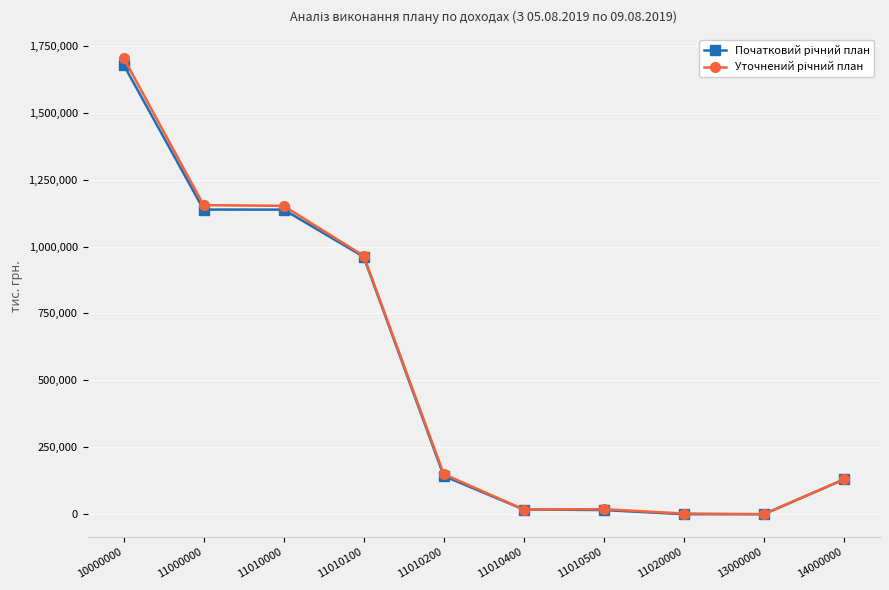

Which label corresponds to the largest value in the chart?

10000000